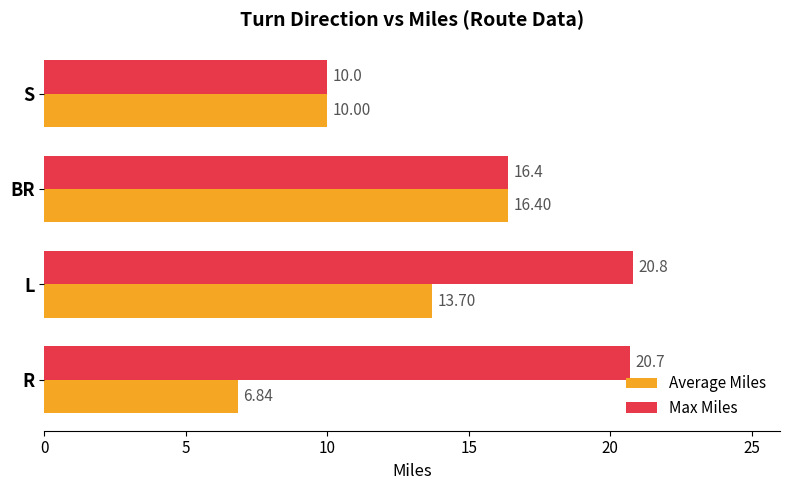

What is the difference between the Max Miles values at L and BR?

4.4